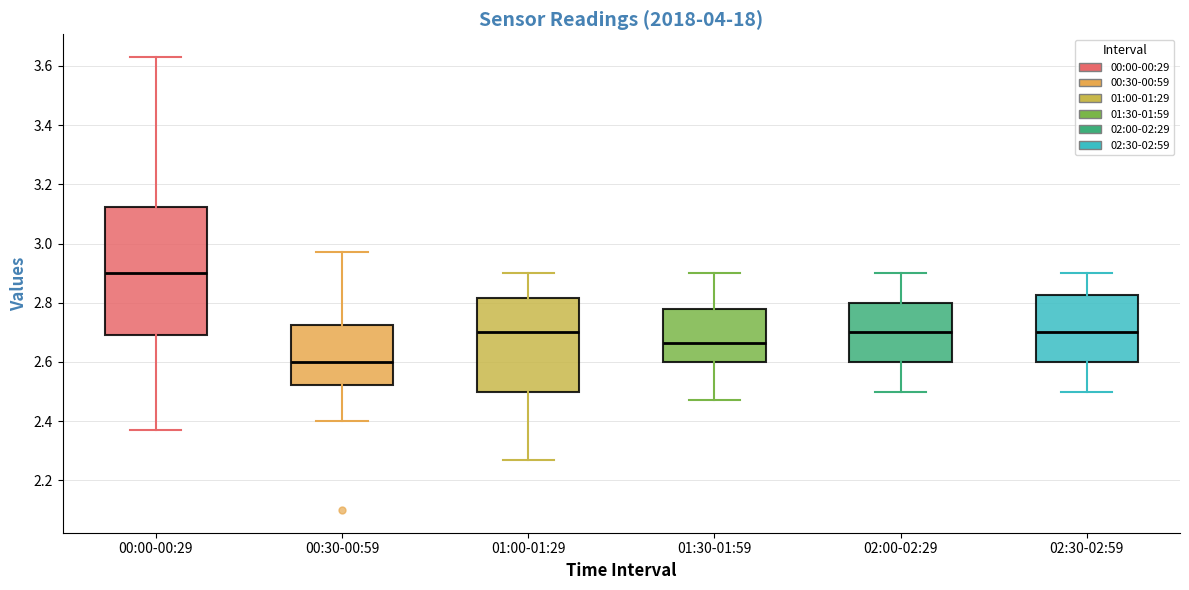

Which box is the tallest, from its lower edge to its upper edge?

00:00-00:29